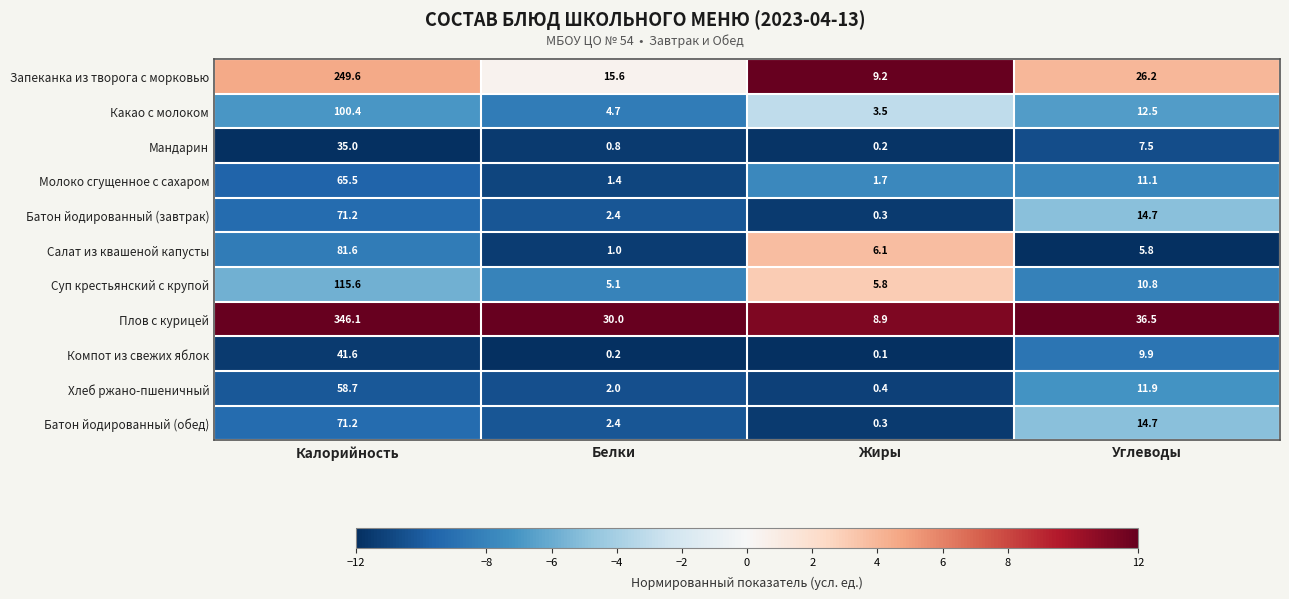

How many data points in Компот из свежих яблок are above 9?

2